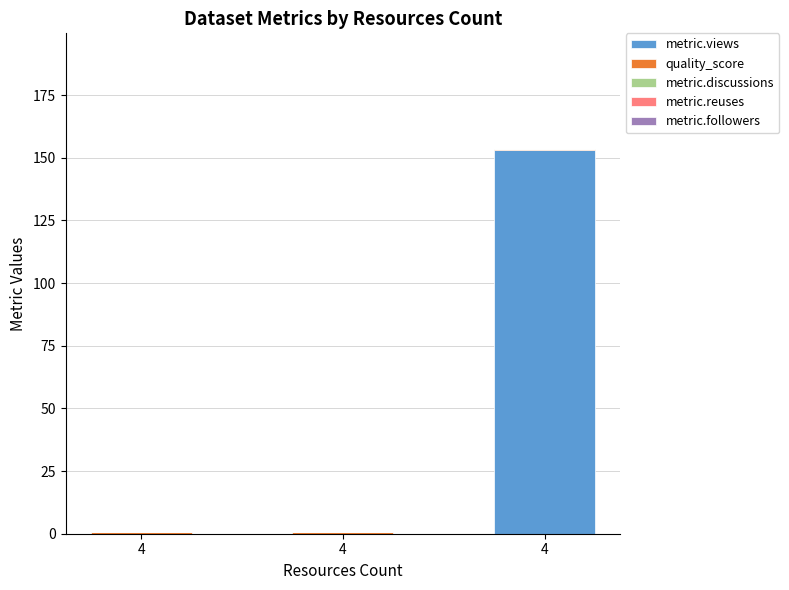

Which series has the widest spread of values?

metric.views